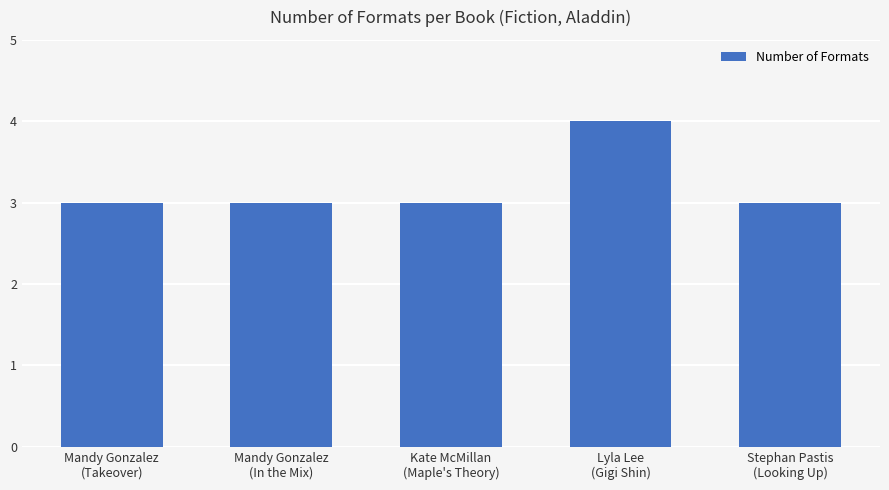

What is the minimum value shown in the chart?

3